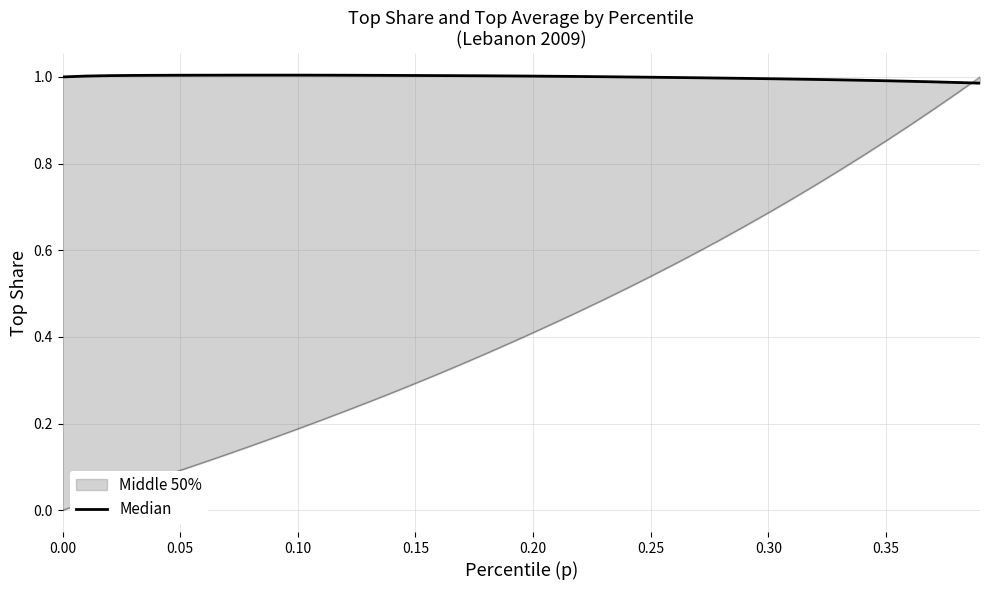

The value at 13 is 0.7. True or false?

False